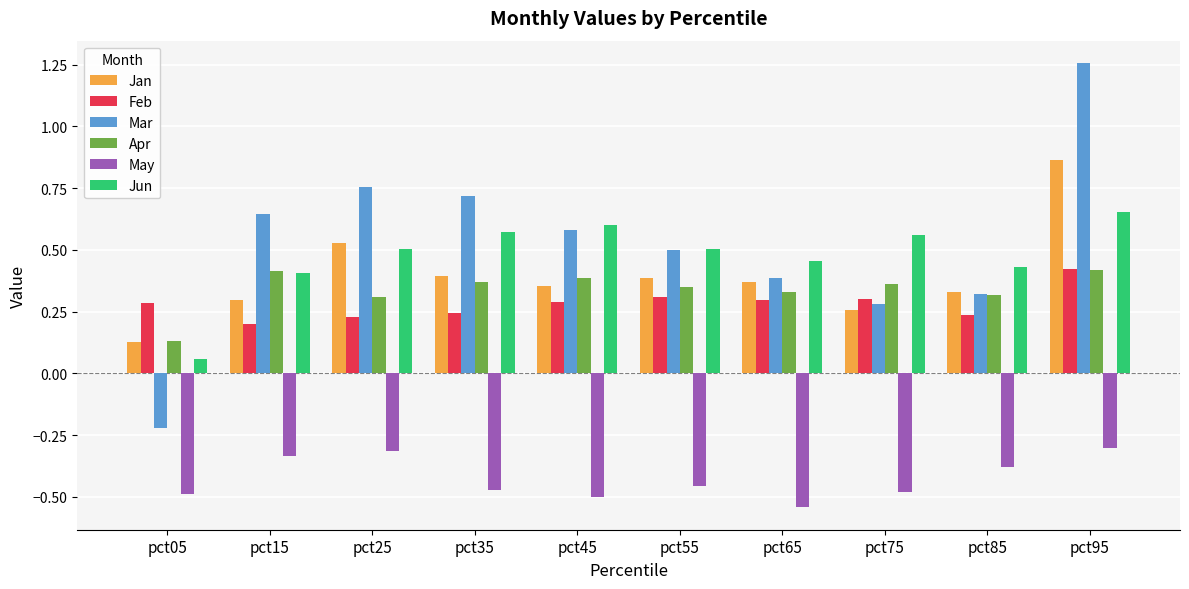

Count the number of data series in this chart.

6